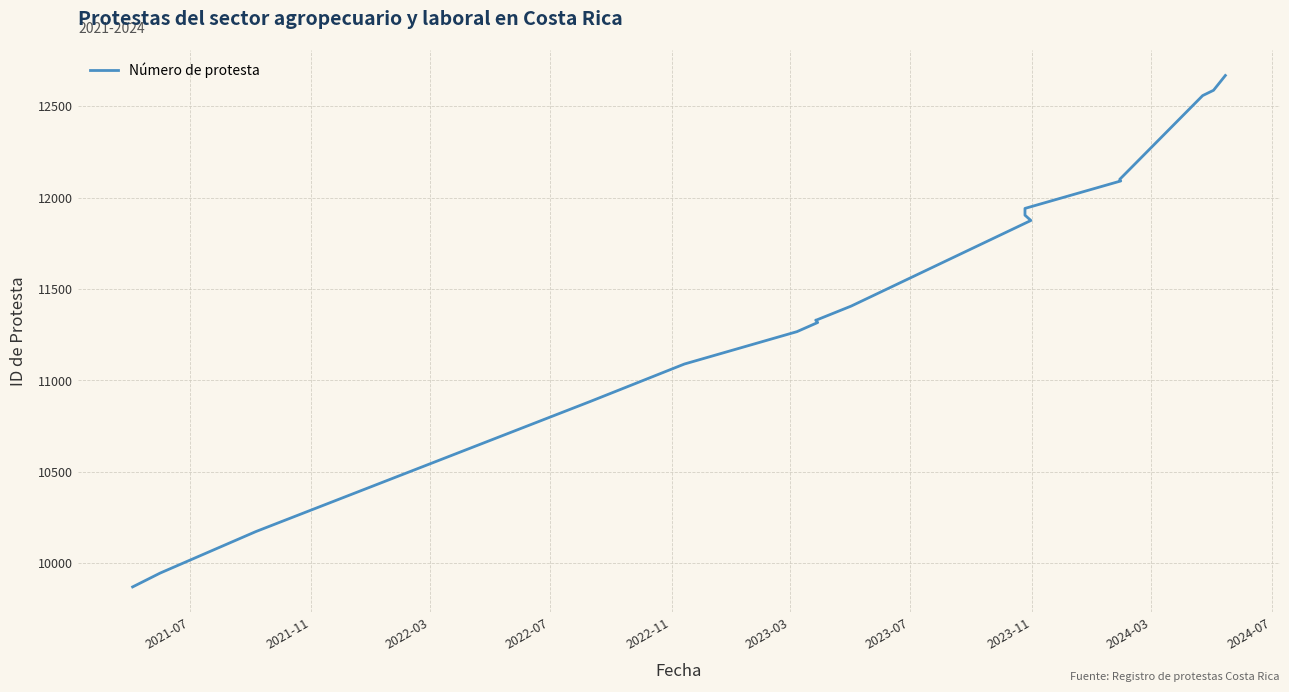

Where is the data nearest to the value 11269?

2023-03